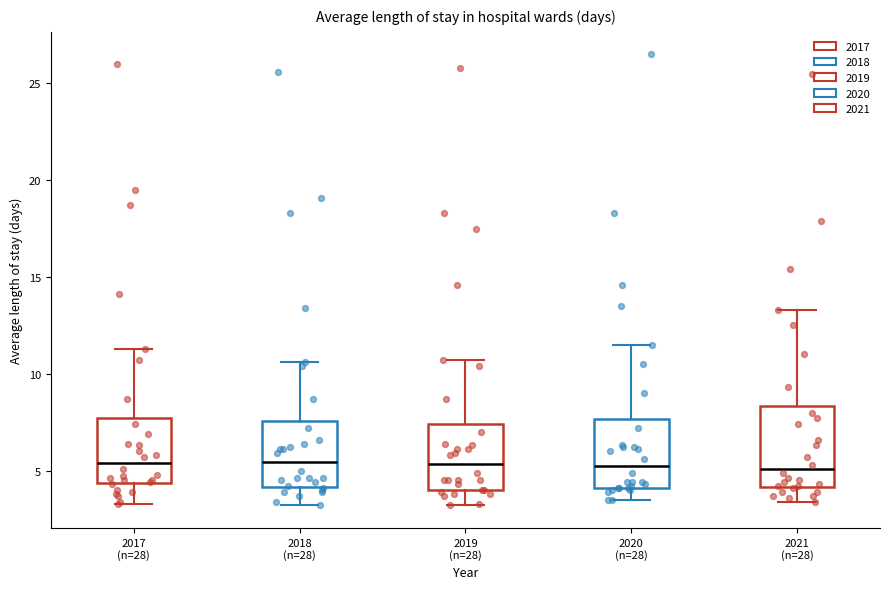

Where does the median line of the box for 2020 (n=28) sit on the y-axis? The values are not printed on the chart, so give them approximately, as read against the axis.

5.5